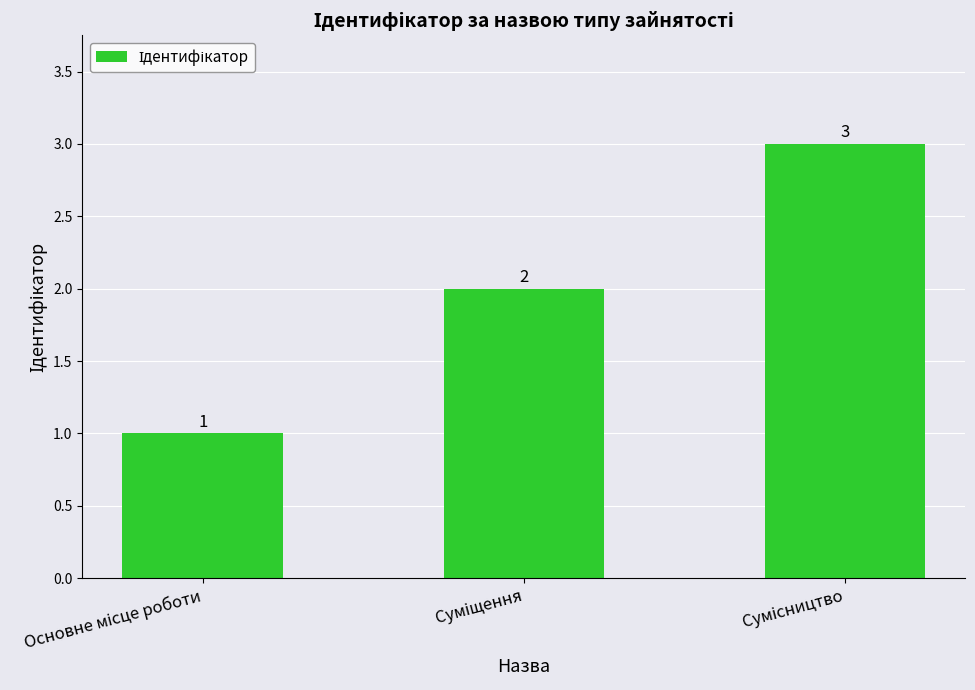

What is the maximum value shown in the chart?

3